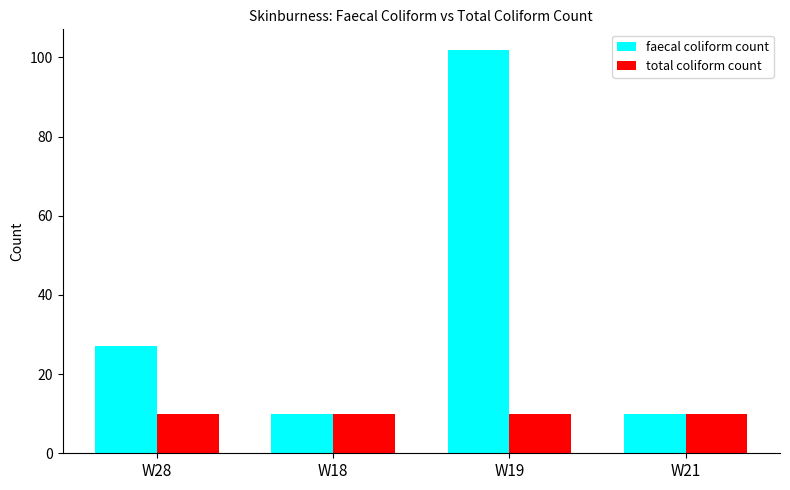

Rank the series by their average value, from highest to lowest.

faecal coliform count, total coliform count